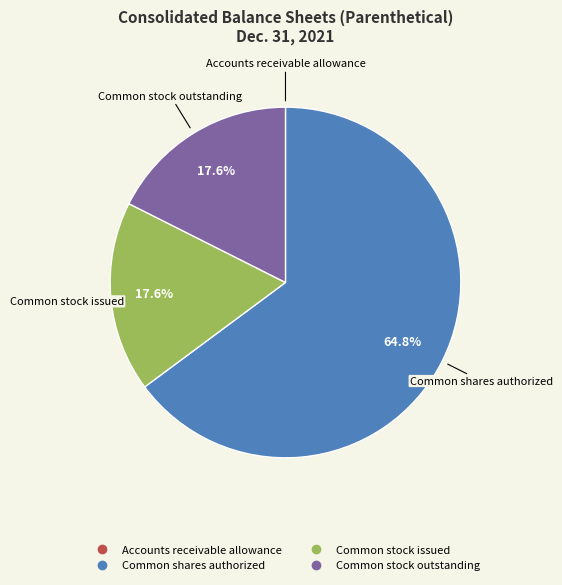

Is there a majority slice in this chart?

Yes